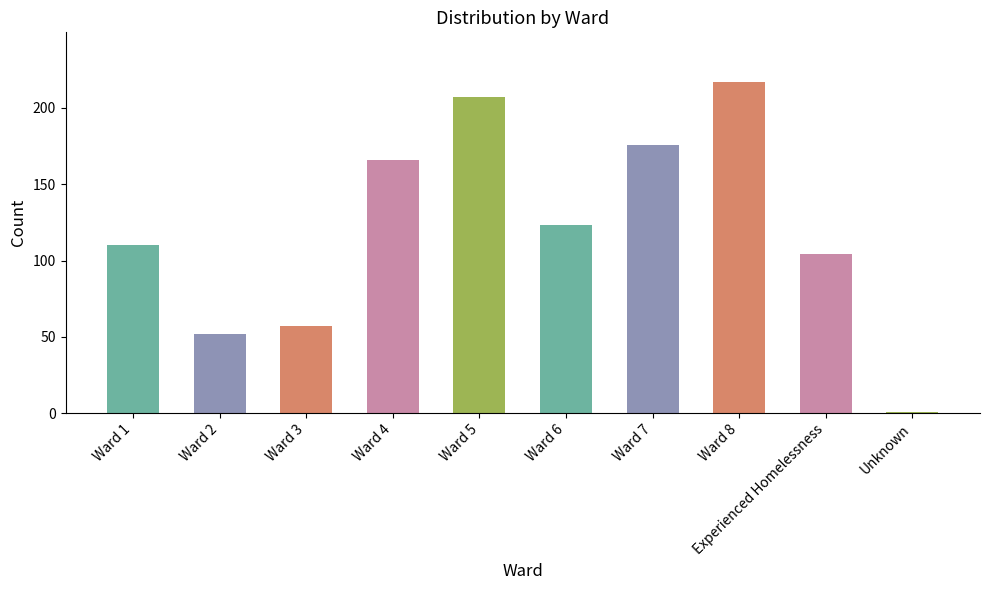

Rank the categories by value from lowest to highest.

Unknown, Ward 2, Ward 3, Experienced Homelessness, Ward 1, Ward 6, Ward 4, Ward 7, Ward 5, Ward 8